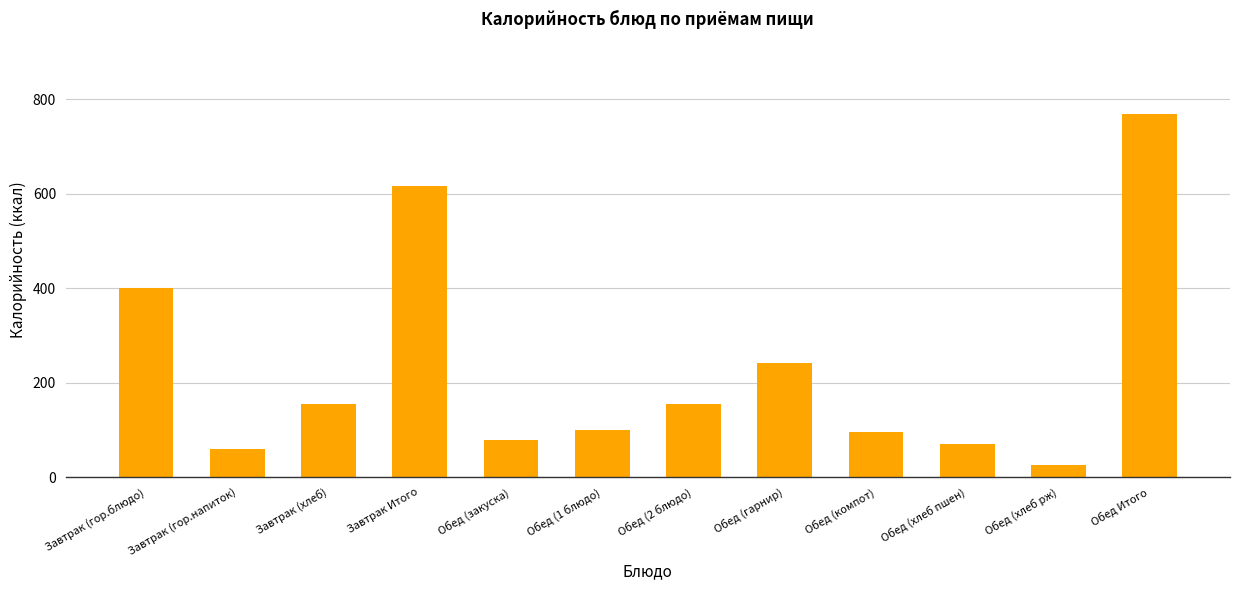

Approximately how many times larger is the value at Обед (2 блюдо) compared to Завтрак (гор.блюдо)?

0.4